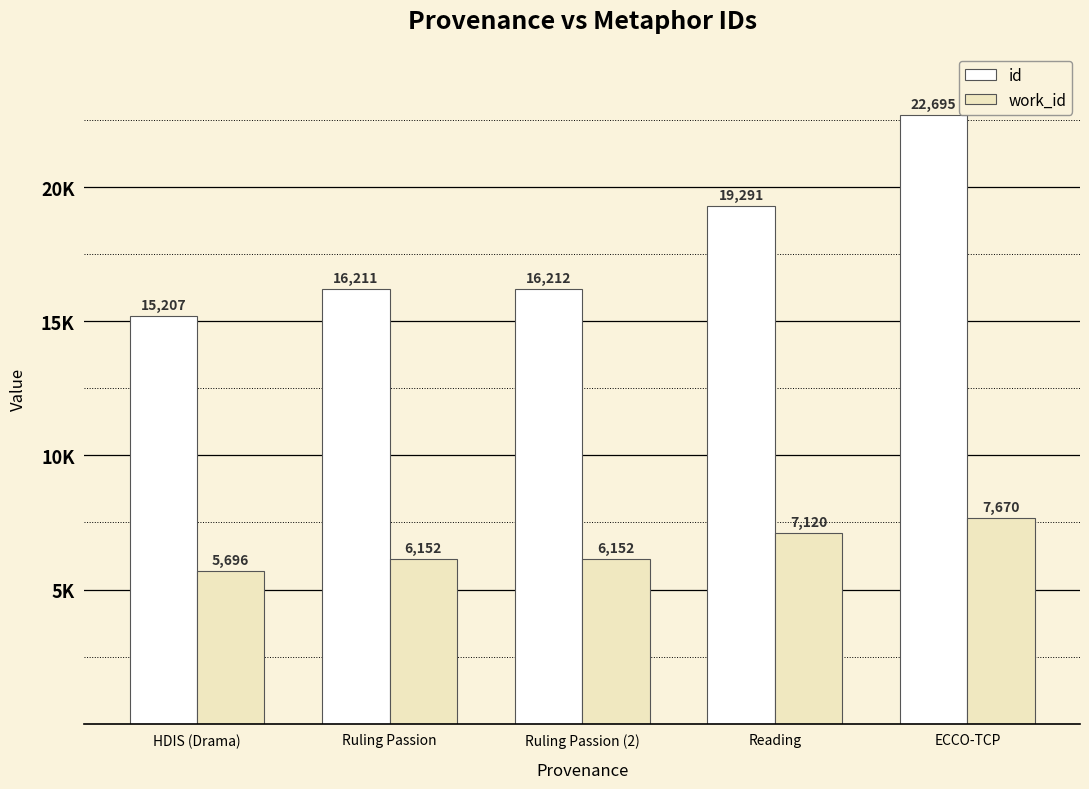

Are the bars grouped side by side (vs. stacked)?

Yes